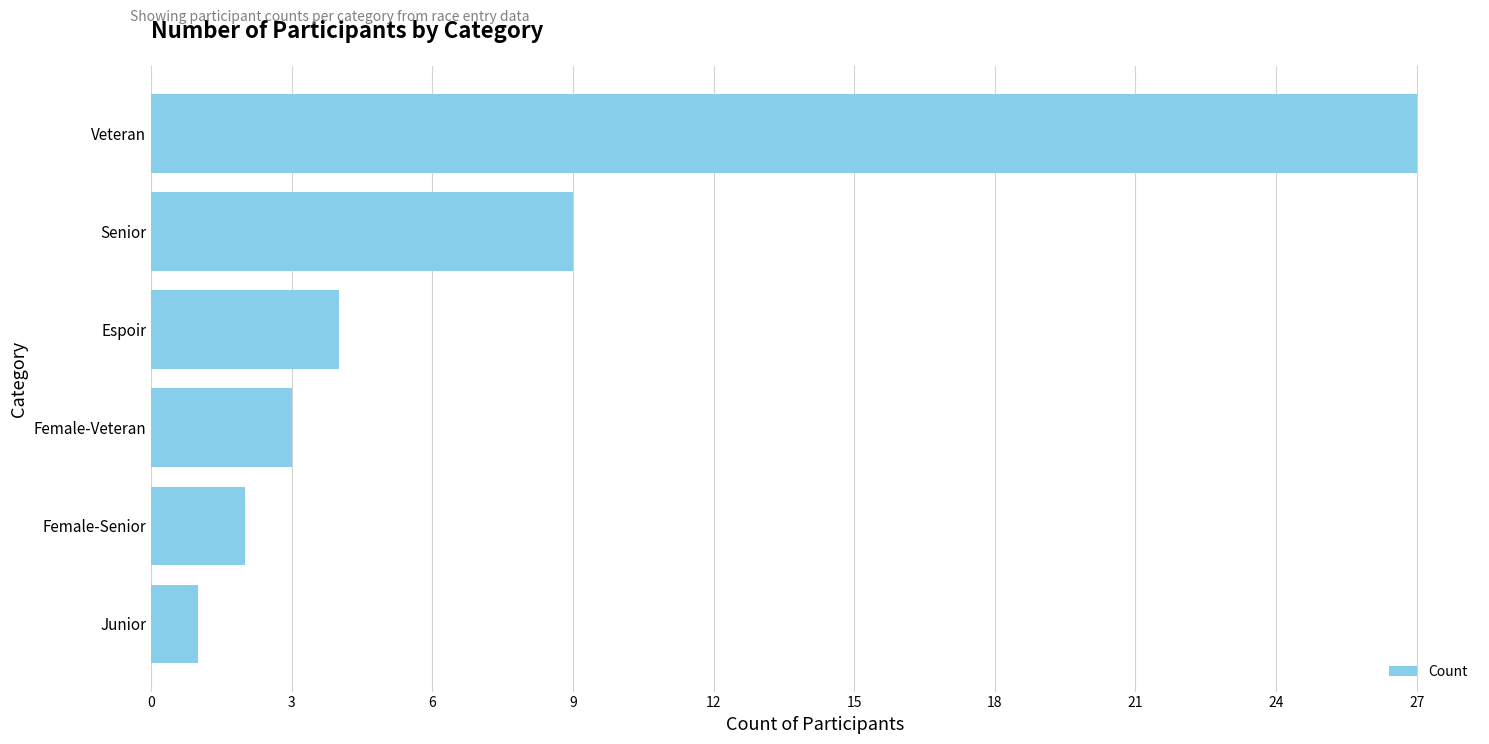

Reading top to bottom, transcribe all the data shown in this chart.

27	9	4	3	2	1